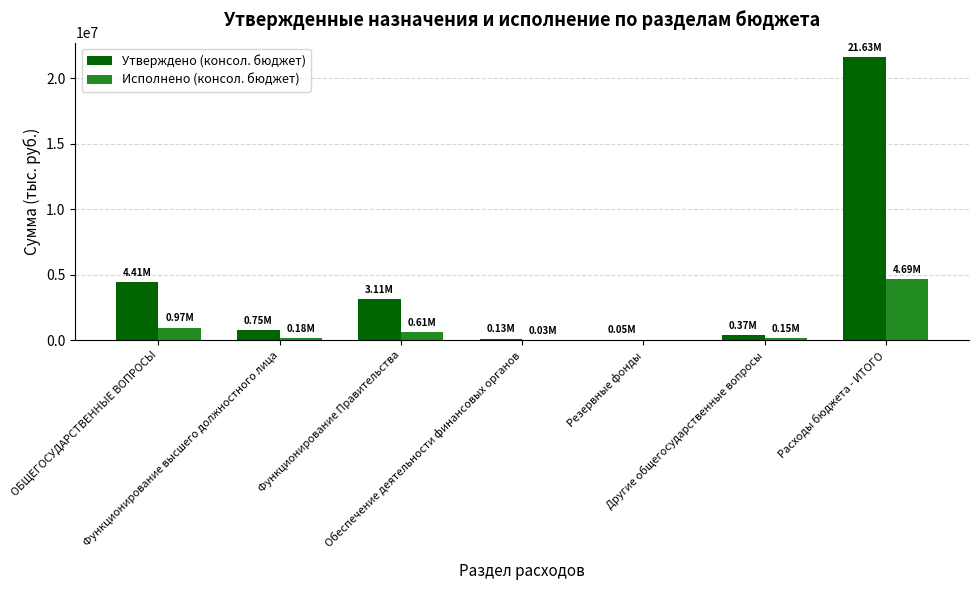

At which label does Исполнено (консол. бюджет) reach its peak?

Расходы бюджета - ИТОГО